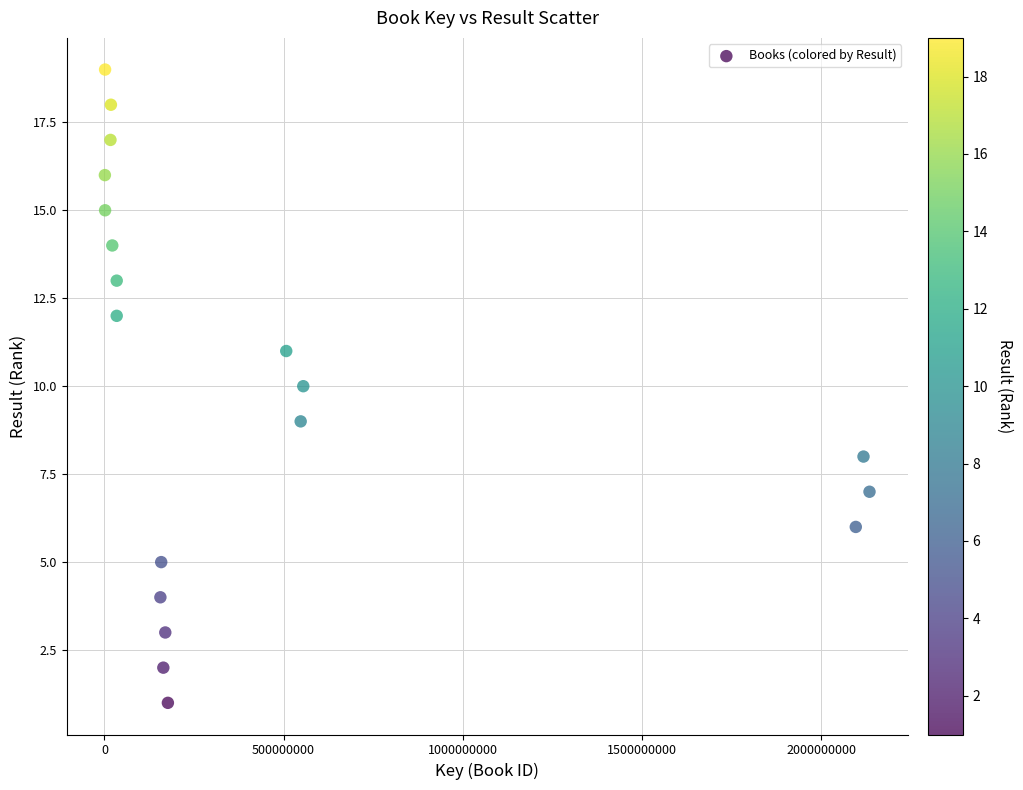

What is the range of Y values (max minus min)?

18